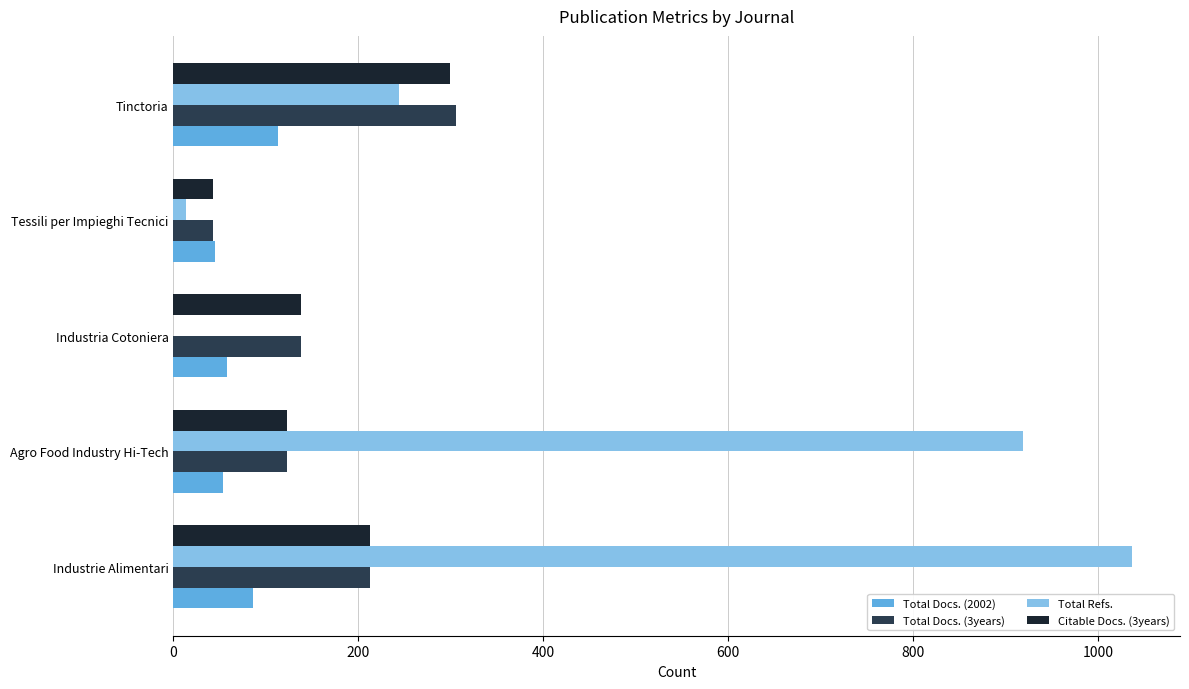

The Total Docs. (3years) series shows 370 at Industrie Alimentari. True or false?

False